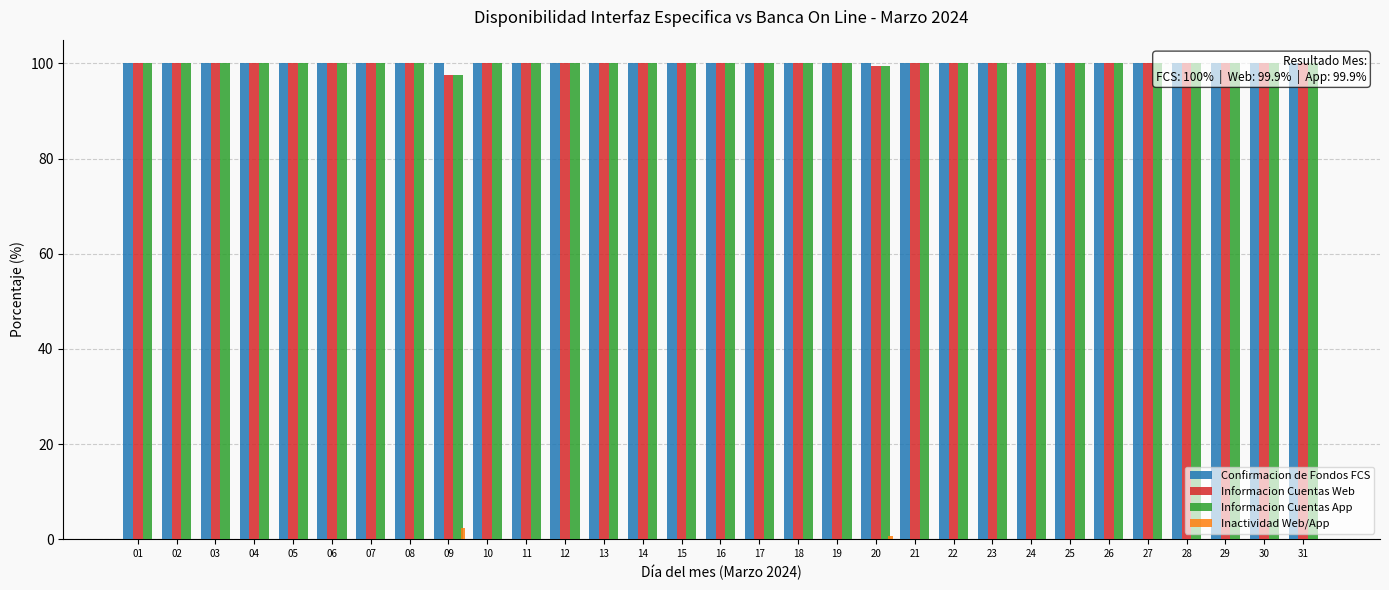

Reading right to left, what are all the values shown in this chart?

Confirmacion de Fondos FCS: 100.0	100.0	100.0	100.0	100.0	100.0	100.0	100.0	100.0	100.0	100.0	100.0	100.0	100.0	100.0	100.0	100.0	100.0	100.0	100.0	100.0	100.0	100.0	100.0	100.0	100.0	100.0	100.0	100.0	100.0	100.0
Informacion Cuentas Web: 100.0	100.0	100.0	100.0	100.0	100.0	100.0	100.0	100.0	100.0	100.0	99.4	100.0	100.0	100.0	100.0	100.0	100.0	100.0	100.0	100.0	100.0	97.6	100.0	100.0	100.0	100.0	100.0	100.0	100.0	100.0
Informacion Cuentas App: 100.0	100.0	100.0	100.0	100.0	100.0	100.0	100.0	100.0	100.0	100.0	99.4	100.0	100.0	100.0	100.0	100.0	100.0	100.0	100.0	100.0	100.0	97.6	100.0	100.0	100.0	100.0	100.0	100.0	100.0	100.0
Inactividad Web/App: 0.0	0.0	0.0	0.0	0.0	0.0	0.0	0.0	0.0	0.0	0.0	0.6	0.0	0.0	0.0	0.0	0.0	0.0	0.0	0.0	0.0	0.0	2.4	0.0	0.0	0.0	0.0	0.0	0.0	0.0	0.0